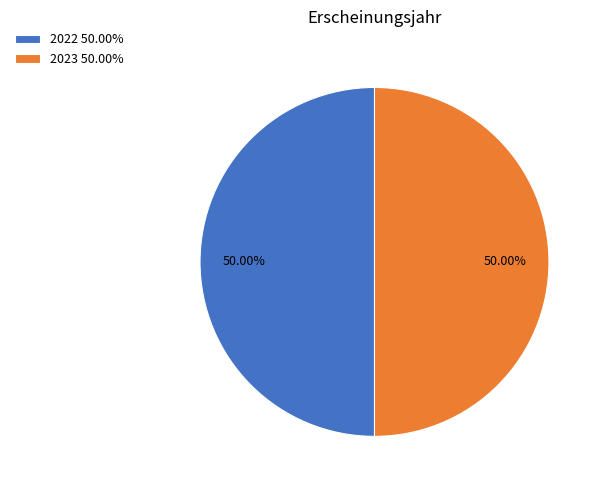

Does any single category account for the majority?

Yes